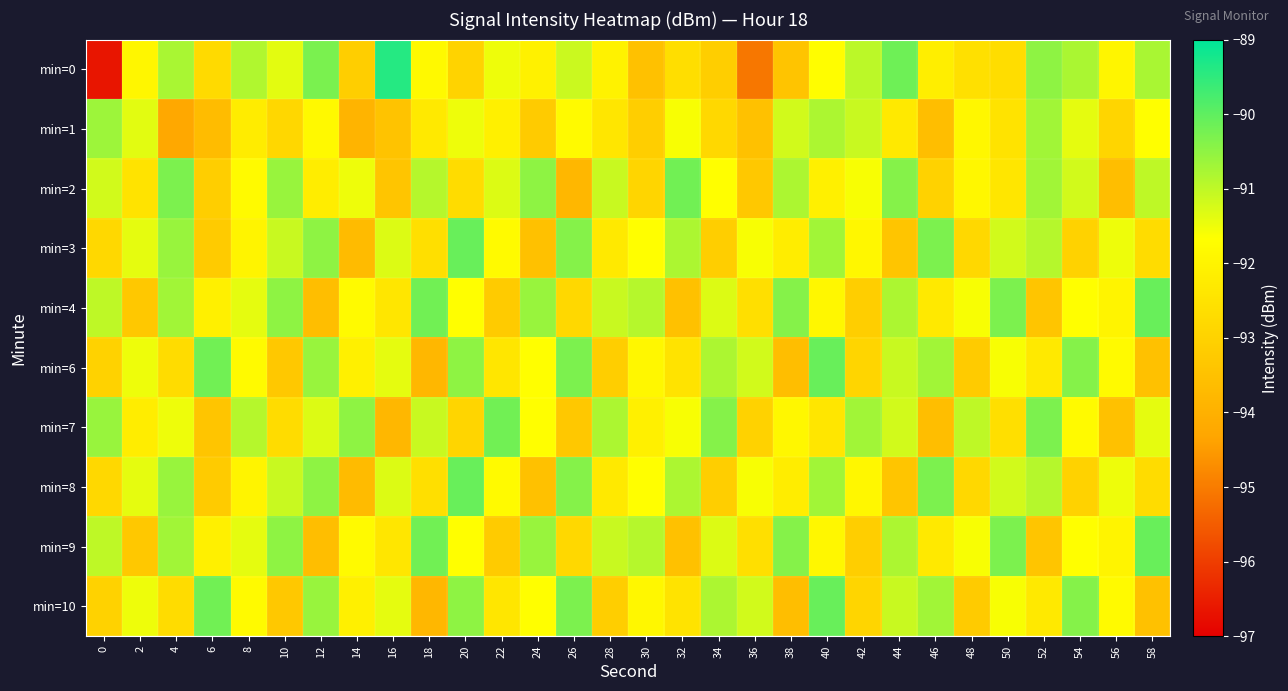

Reading left to right, what are all the values shown in this chart?

min=0: 0=-96.7	2=-91.9	4=-90.8	6=-92.8	8=-90.9	10=-91.4	12=-90.3	14=-93.1	16=-89.4	18=-91.8	20=-93.0	22=-91.5	24=-92.1	26=-91.1	28=-92.0	30=-93.5	32=-92.6	34=-93.1	36=-95.1	38=-93.4	40=-91.7	42=-91.0	44=-90.2	46=-92.1	48=-92.6	50=-92.7	52=-90.5	54=-90.8	56=-92.0	58=-90.8
min=1: 0=-90.6	2=-91.4	4=-94.2	6=-93.7	8=-92.2	10=-92.8	12=-91.8	14=-93.9	16=-93.4	18=-92.3	20=-91.5	22=-92.1	24=-93.2	26=-91.8	28=-92.4	30=-93.1	32=-91.6	34=-92.8	36=-93.5	38=-91.2	40=-90.8	42=-91.1	44=-92.3	46=-93.6	48=-91.9	50=-92.5	52=-90.7	54=-91.4	56=-92.9	58=-91.7
min=2: 0=-91.2	2=-92.5	4=-90.3	6=-93.1	8=-91.8	10=-90.6	12=-92.2	14=-91.5	16=-93.4	18=-90.9	20=-92.7	22=-91.3	24=-90.5	26=-93.8	28=-91.1	30=-92.9	32=-90.2	34=-91.7	36=-93.3	38=-90.8	40=-92.1	42=-91.6	44=-90.4	46=-93.0	48=-91.9	50=-92.4	52=-90.7	54=-91.2	56=-93.6	58=-91.0
min=3: 0=-92.8	2=-91.4	4=-90.6	6=-93.2	8=-92.0	10=-91.1	12=-90.5	14=-93.7	16=-91.3	18=-92.6	20=-90.1	22=-91.8	24=-93.5	26=-90.4	28=-92.3	30=-91.7	32=-90.8	34=-93.1	36=-91.6	38=-92.2	40=-90.7	42=-91.9	44=-93.4	46=-90.3	48=-92.8	50=-91.2	52=-90.9	54=-93.0	56=-91.5	58=-92.7
min=4: 0=-91.0	2=-93.3	4=-90.7	6=-92.1	8=-91.4	10=-90.5	12=-93.6	14=-91.8	16=-92.4	18=-90.2	20=-91.7	22=-93.2	24=-90.6	26=-92.8	28=-91.1	30=-90.9	32=-93.5	34=-91.3	36=-92.6	38=-90.4	40=-91.9	42=-93.1	44=-90.8	46=-92.3	48=-91.6	50=-90.3	52=-93.4	54=-91.7	56=-92.0	58=-90.1
min=6: 0=-93.0	2=-91.5	4=-92.7	6=-90.2	8=-91.8	10=-93.3	12=-90.6	14=-92.1	16=-91.4	18=-93.8	20=-90.5	22=-92.4	24=-91.7	26=-90.3	28=-93.1	30=-91.9	32=-92.5	34=-90.8	36=-91.2	38=-93.6	40=-90.1	42=-92.9	44=-91.1	46=-90.7	48=-93.2	50=-91.6	52=-92.3	54=-90.4	56=-91.8	58=-93.5
min=7: 0=-90.6	2=-92.2	4=-91.5	6=-93.4	8=-90.9	10=-92.7	12=-91.3	14=-90.5	16=-93.8	18=-91.1	20=-92.9	22=-90.2	24=-91.7	26=-93.3	28=-90.8	30=-92.1	32=-91.6	34=-90.4	36=-93.0	38=-91.9	40=-92.4	42=-90.7	44=-91.2	46=-93.6	48=-91.0	50=-92.6	52=-90.3	54=-91.8	56=-93.5	58=-91.4
min=8: 0=-92.8	2=-91.4	4=-90.6	6=-93.2	8=-92.0	10=-91.1	12=-90.5	14=-93.7	16=-91.3	18=-92.6	20=-90.1	22=-91.8	24=-93.5	26=-90.4	28=-92.3	30=-91.7	32=-90.8	34=-93.1	36=-91.6	38=-92.2	40=-90.7	42=-91.9	44=-93.4	46=-90.3	48=-92.8	50=-91.2	52=-90.9	54=-93.0	56=-91.5	58=-92.7
min=9: 0=-91.0	2=-93.3	4=-90.7	6=-92.1	8=-91.4	10=-90.5	12=-93.6	14=-91.8	16=-92.4	18=-90.2	20=-91.7	22=-93.2	24=-90.6	26=-92.8	28=-91.1	30=-90.9	32=-93.5	34=-91.3	36=-92.6	38=-90.4	40=-91.9	42=-93.1	44=-90.8	46=-92.3	48=-91.6	50=-90.3	52=-93.4	54=-91.7	56=-92.0	58=-90.1
min=10: 0=-93.0	2=-91.5	4=-92.7	6=-90.2	8=-91.8	10=-93.3	12=-90.6	14=-92.1	16=-91.4	18=-93.8	20=-90.5	22=-92.4	24=-91.7	26=-90.3	28=-93.1	30=-91.9	32=-92.5	34=-90.8	36=-91.2	38=-93.6	40=-90.1	42=-92.9	44=-91.1	46=-90.7	48=-93.2	50=-91.6	52=-92.3	54=-90.4	56=-91.8	58=-93.5